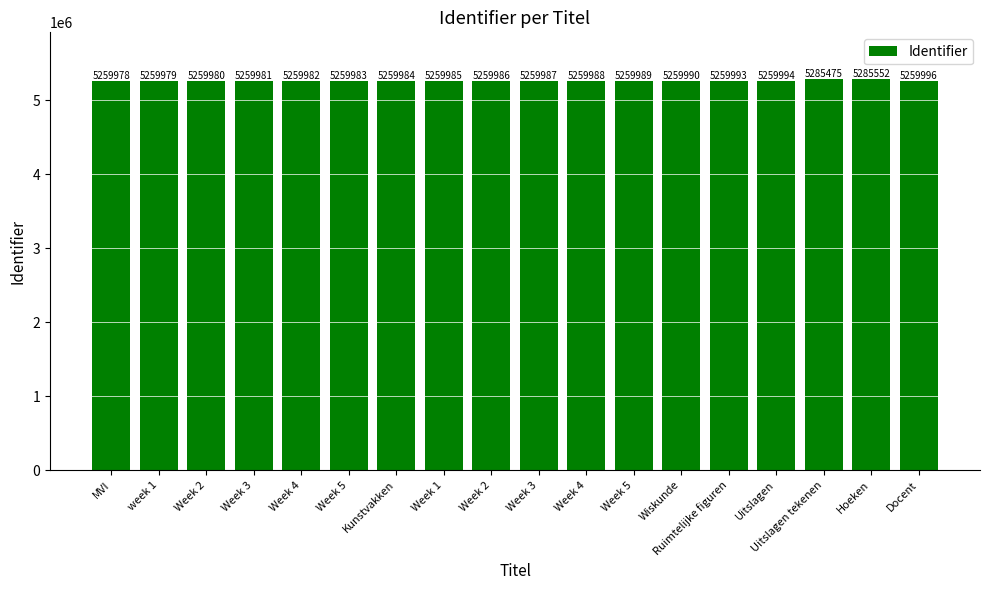

Count the number of categories in the chart.

18